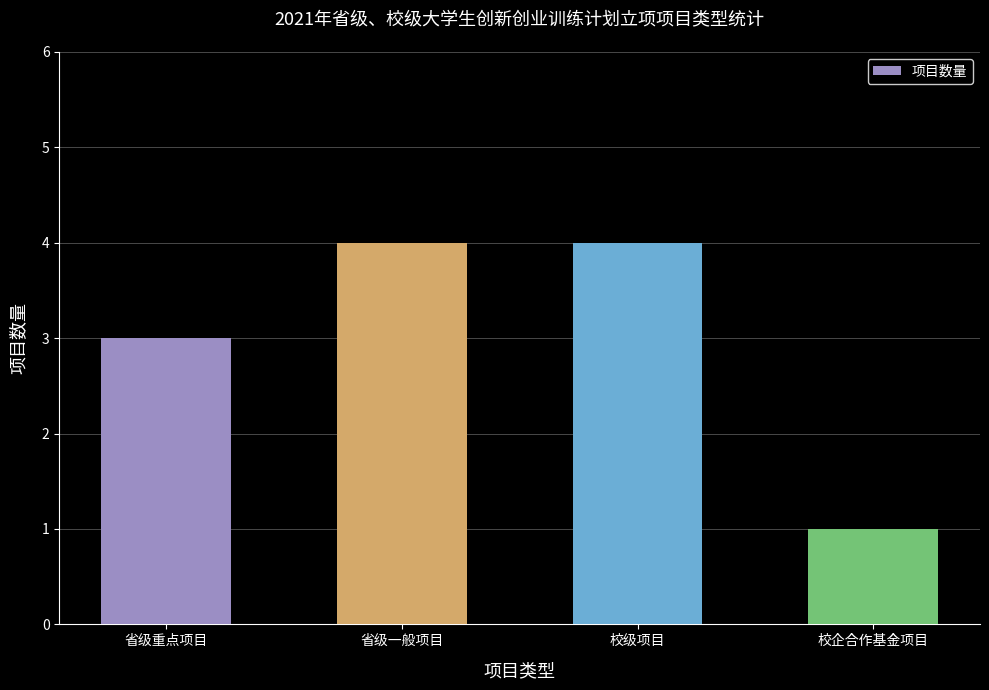

Which category has the lowest value across all series?

校企合作基金项目